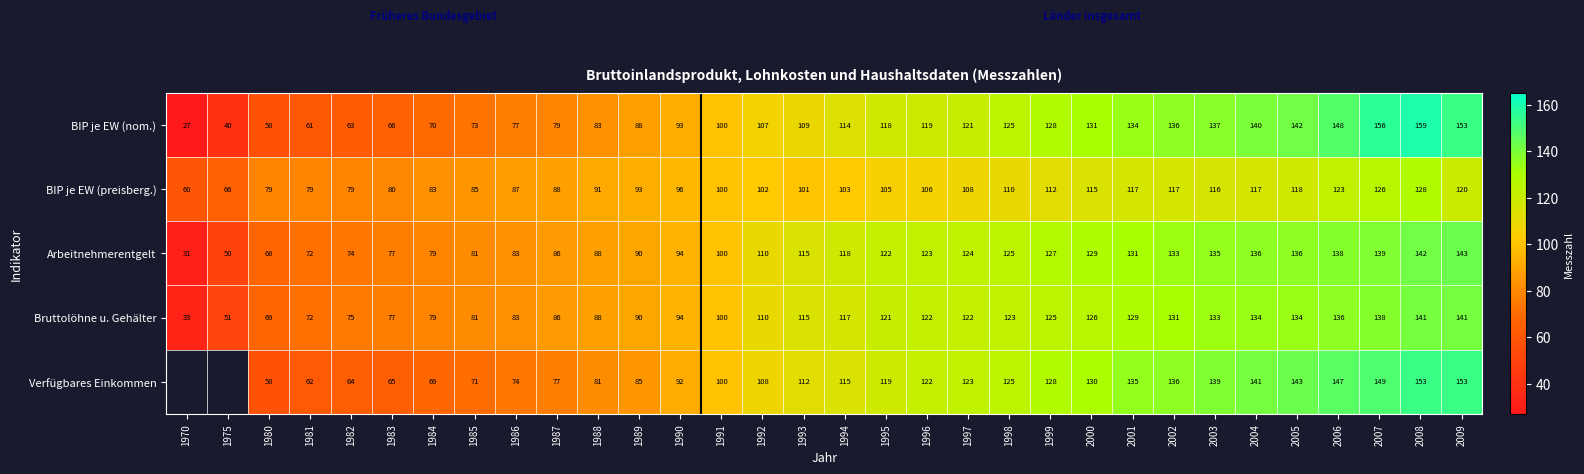

How many series are shown in this chart?

5